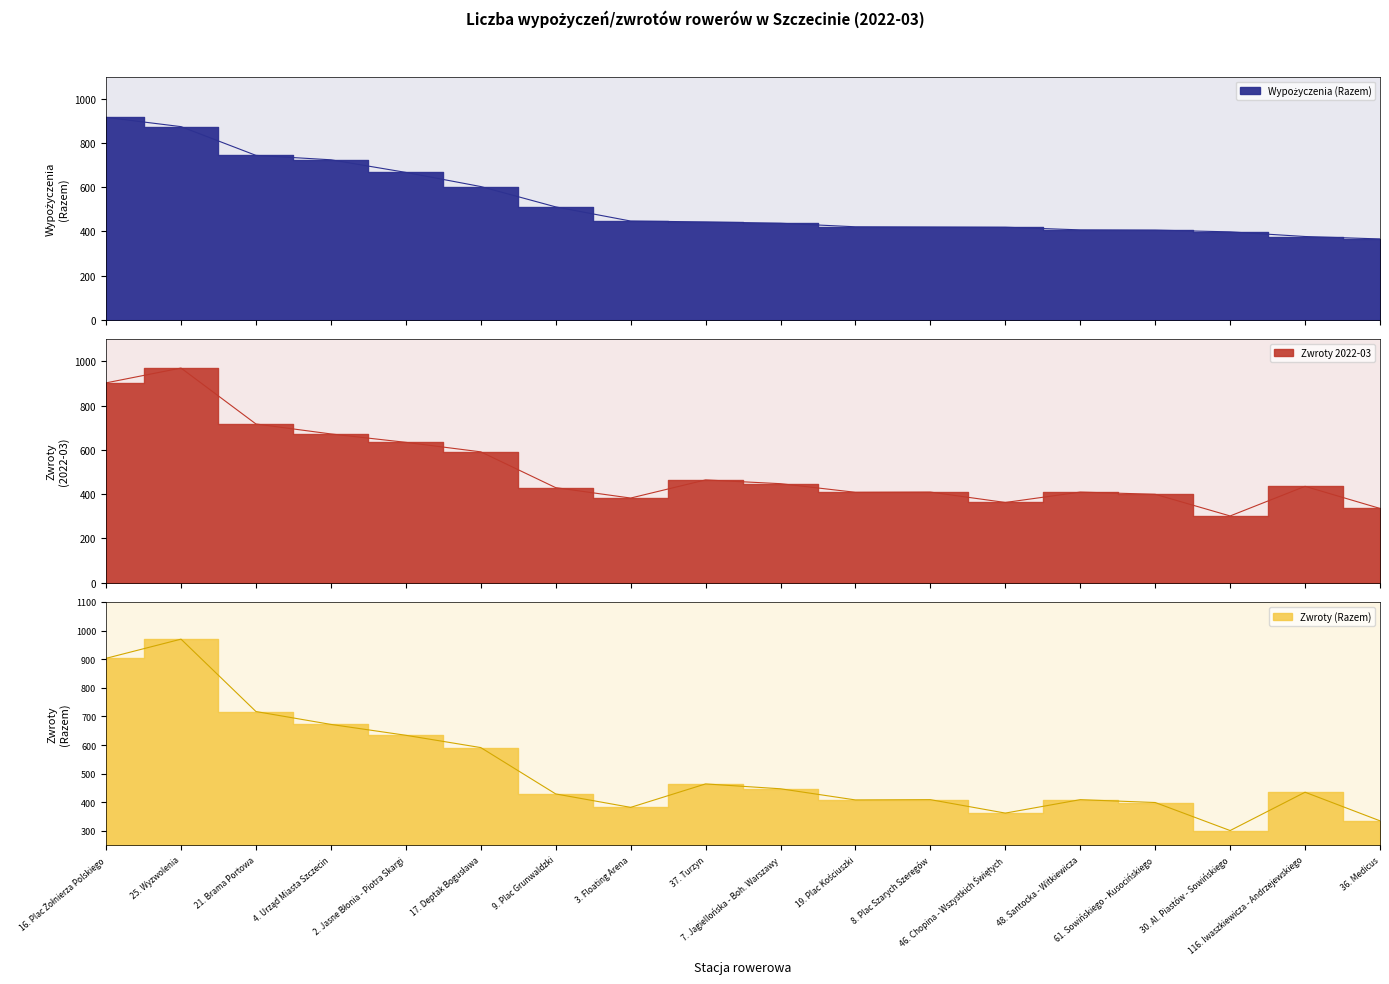

True or false: Zwroty 2022-03 and Zwroty (Razem) intersect in this chart.

False